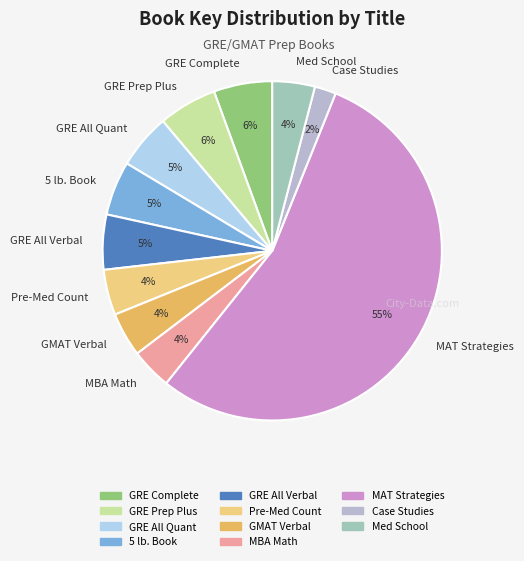

To the nearest percent, what portion does 5 lb. Book represent?

5%